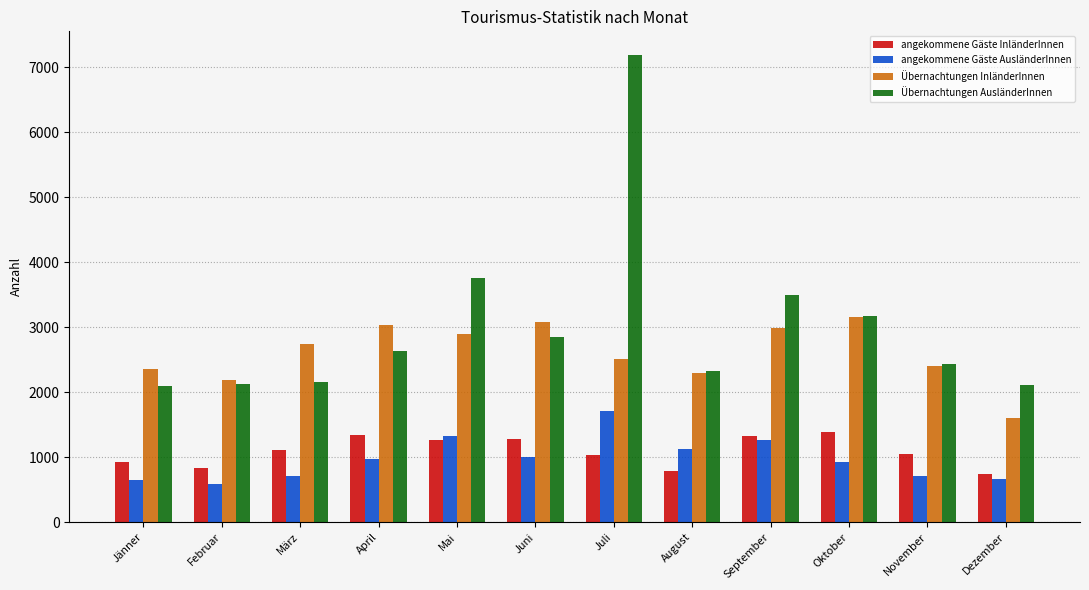

The Übernachtungen AusländerInnen series shows 482 at Dezember. True or false?

False